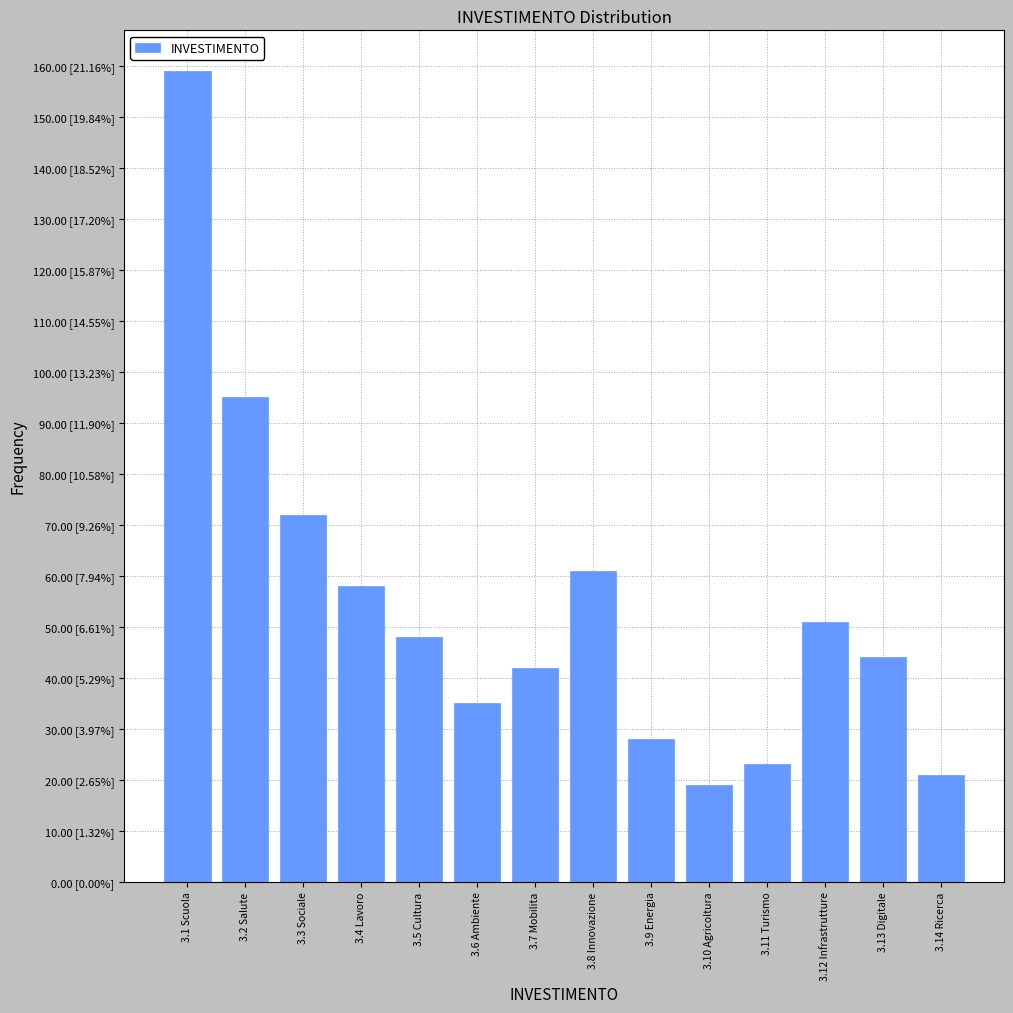

Are the bars horizontal?

No